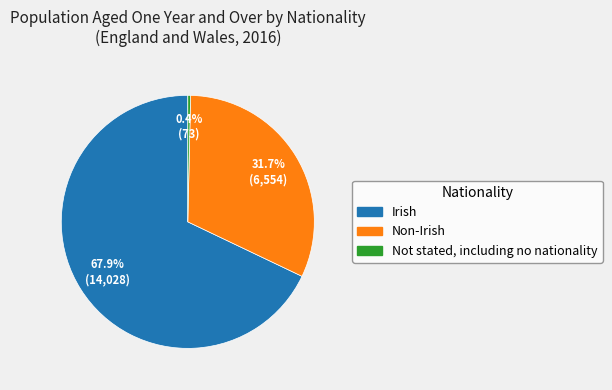

To the nearest percent, what is the difference between the Not stated, including no nationality and Non-Irish slice percentages?

31%